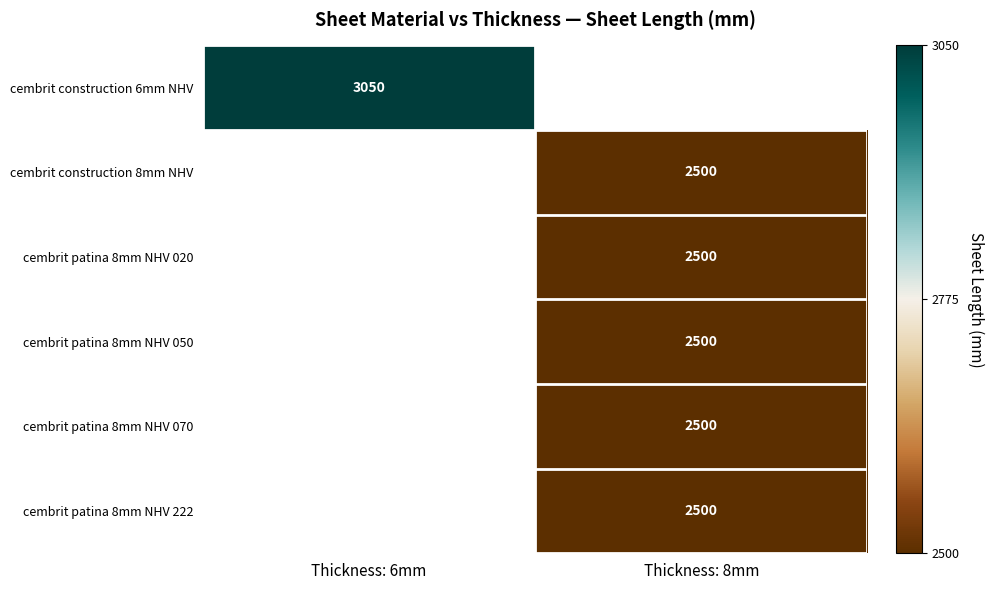

The value of cembrit construction 8mm NHV at Thickness: 8mm is 2500. True or false?

True